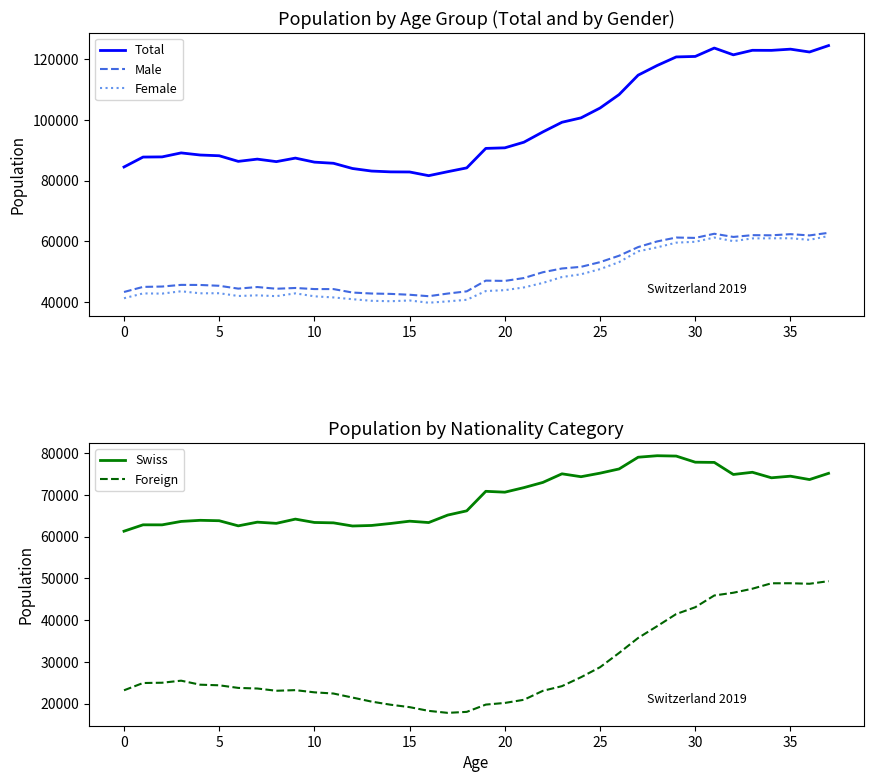

Between 33 and 24, which is larger?

33